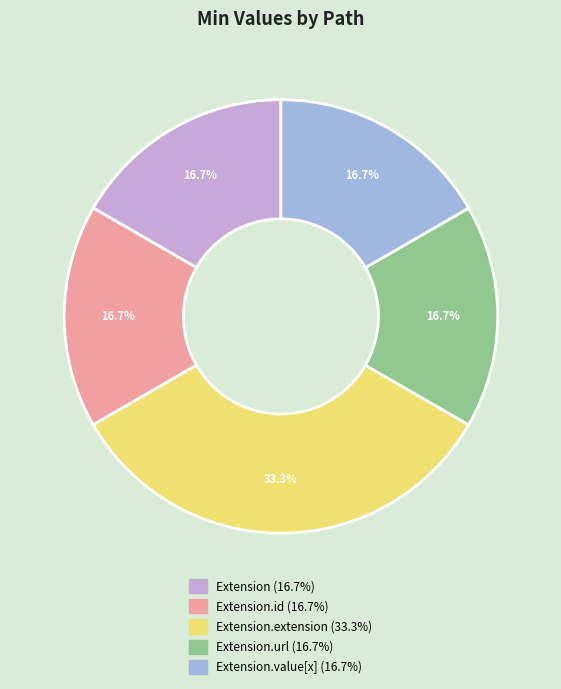

Is there any slice that represents more than half of the pie?

No